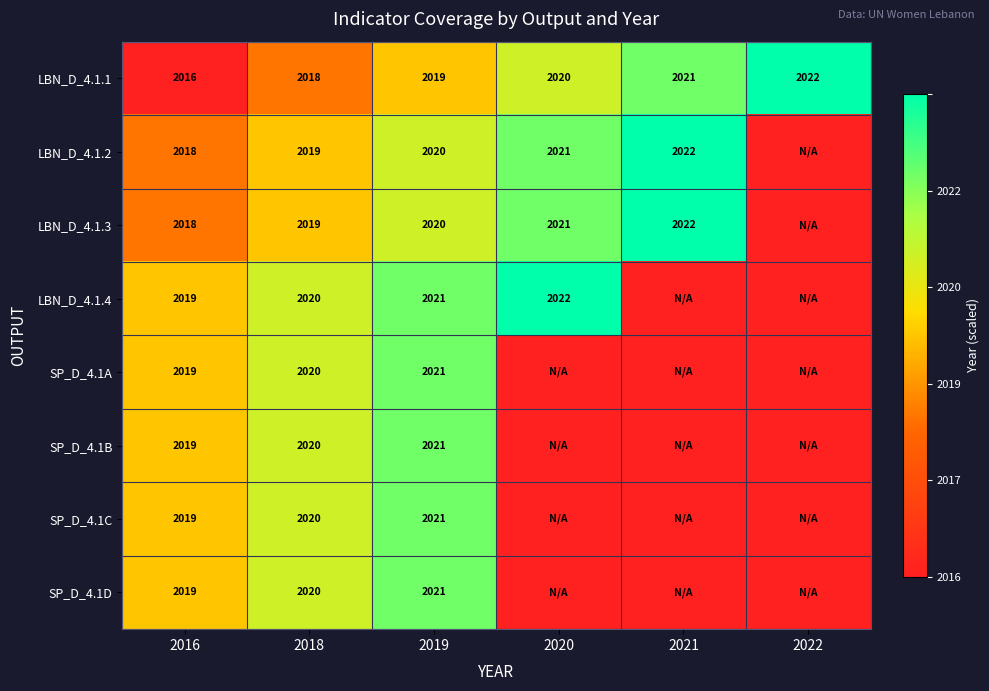

What is the total value across all series at 2018?

16156